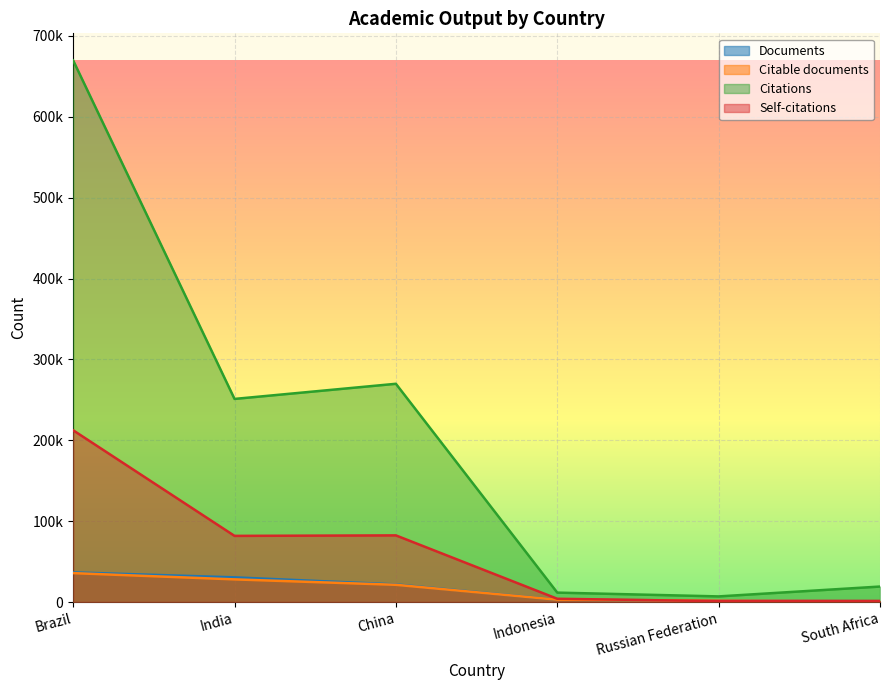

What is the total value across all series at Indonesia?

21353